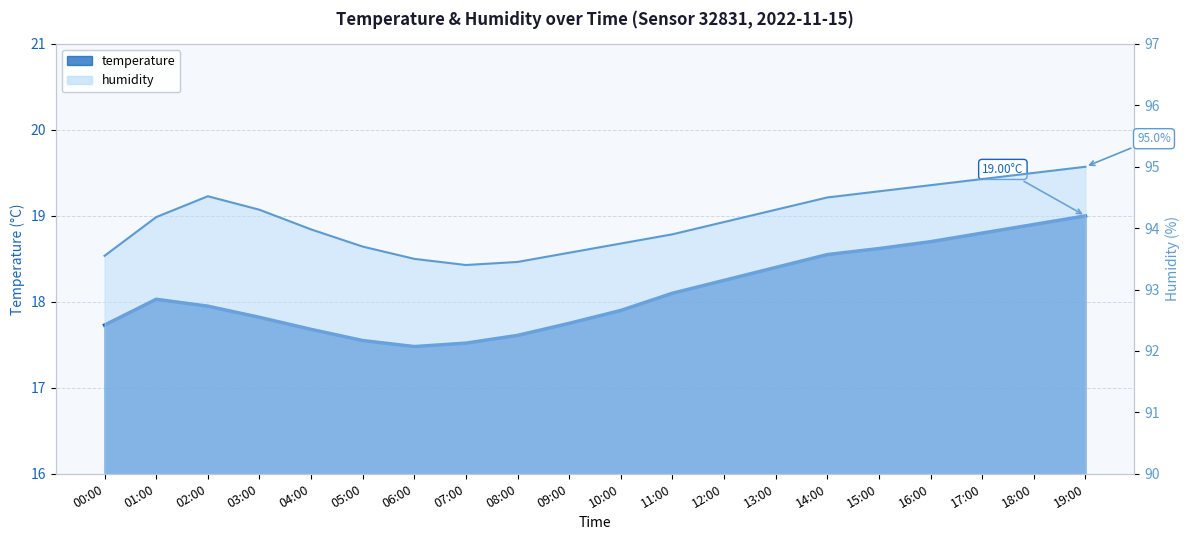

Is it true that humidity equals 157.8 at 14:00?

False